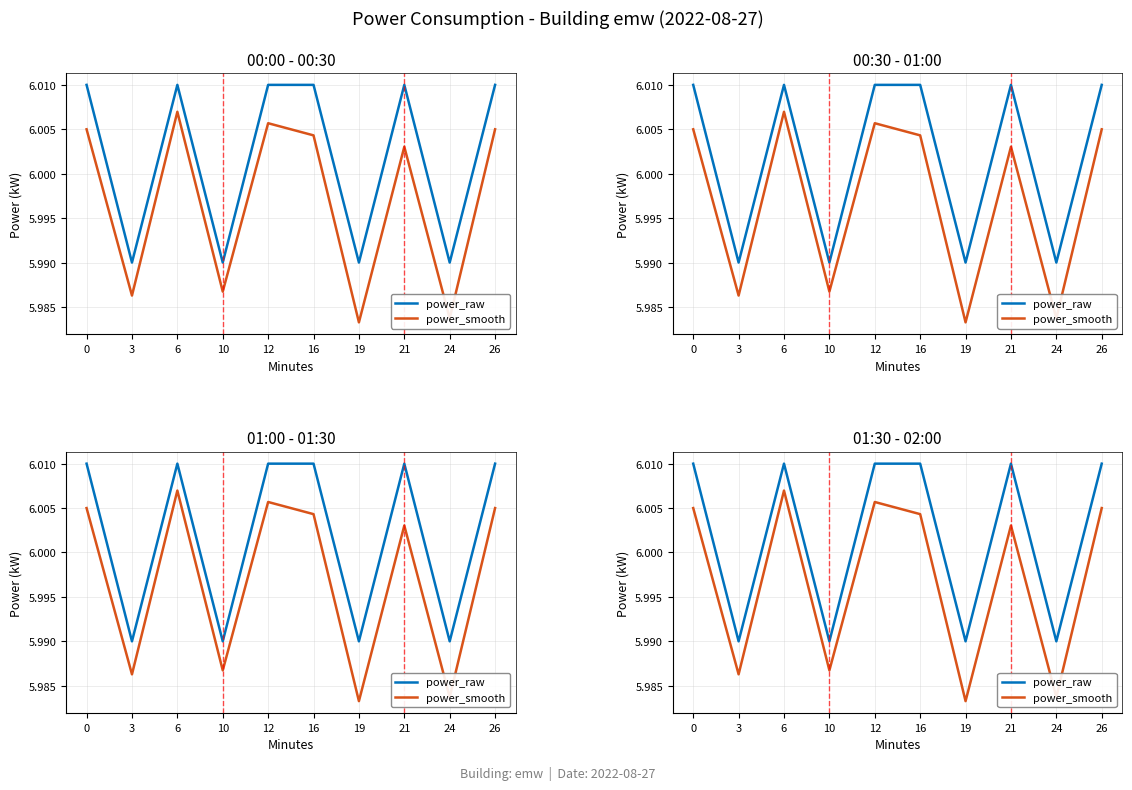

How many lines are shown in the chart?

2